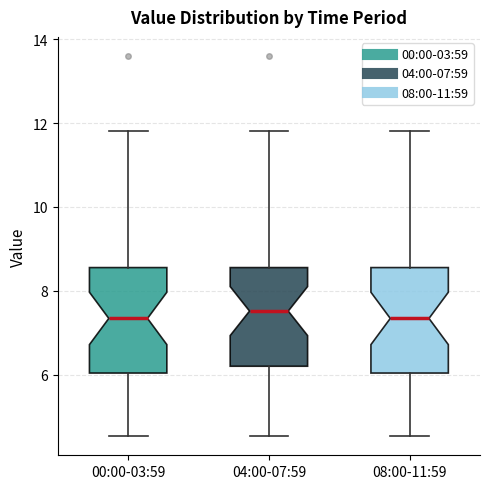

Reading left to right, read every box against the y-axis: the position of its median line, the range the box covers, and the ends of its whiskers. The values are not printed on the chart, so give them approximately, as read against the axis.

00:00-03:59: median 7.4, box 6.0 to 8.6, whiskers 4.6 to 11.8
04:00-07:59: median 7.6, box 6.2 to 8.6, whiskers 4.6 to 11.8
08:00-11:59: median 7.4, box 6.0 to 8.6, whiskers 4.6 to 11.8